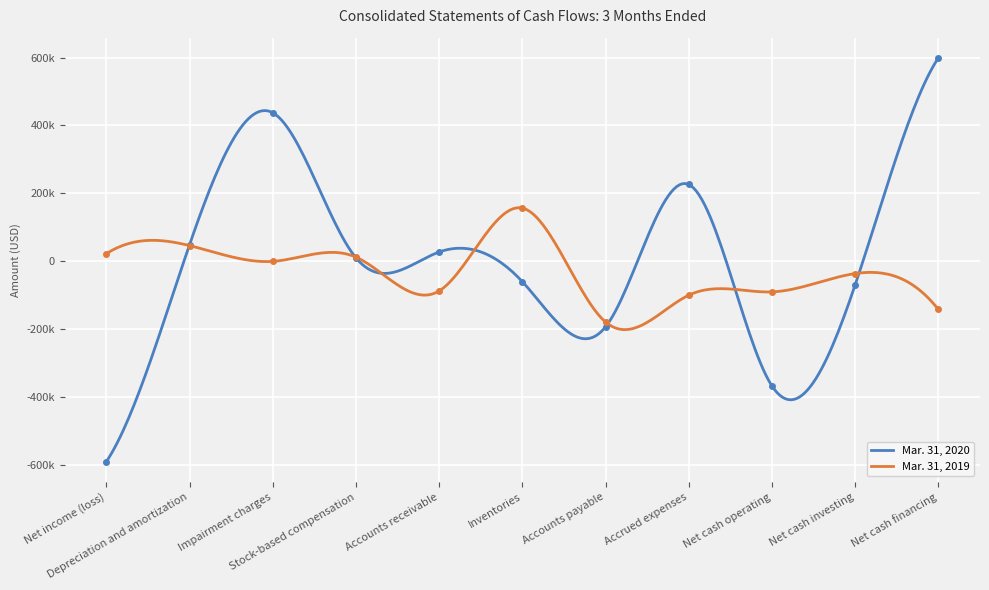

Which series changed the most between Net cash operating and Net cash investing?

Mar. 31, 2020